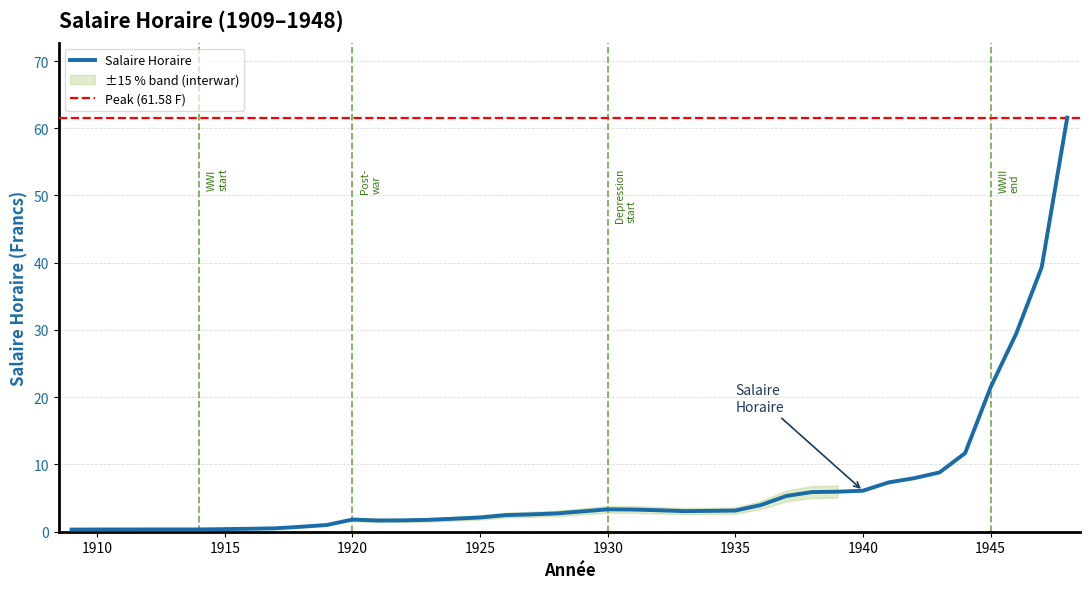

Does the chart have visible grid lines?

Yes